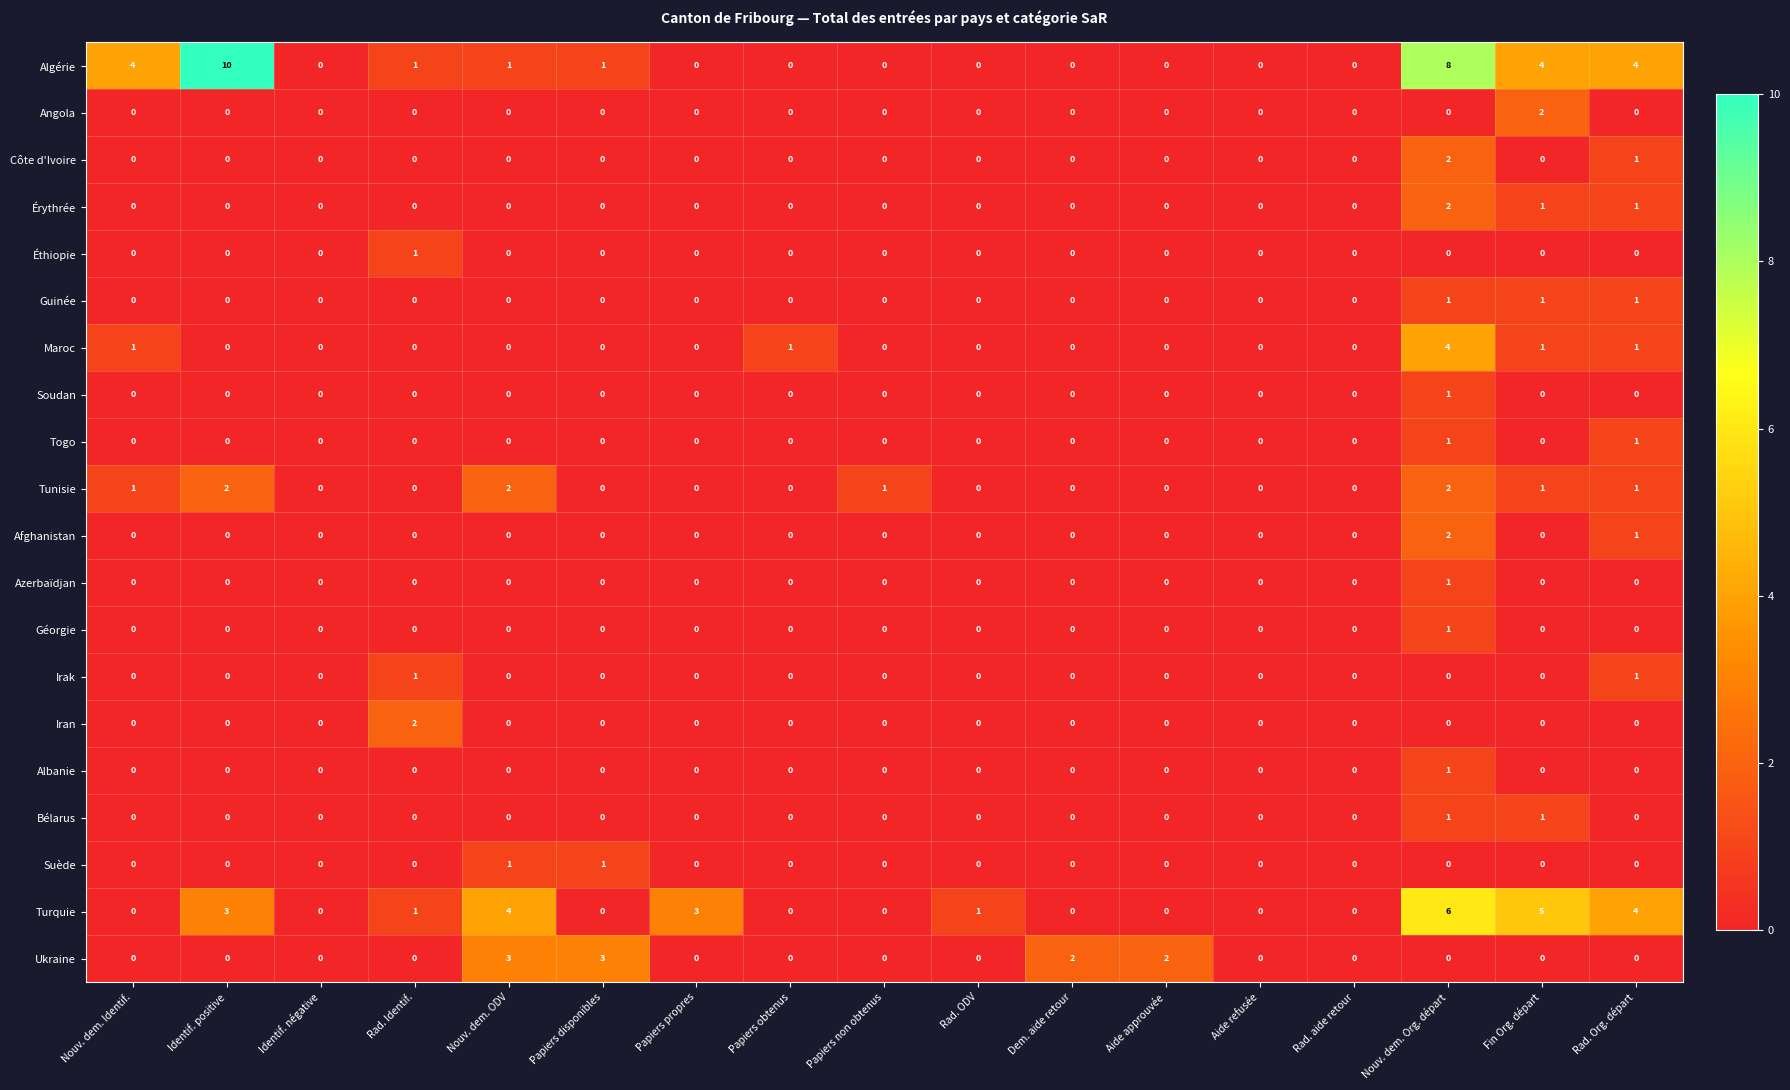

Which series changed the most between Nouv. dem. Identif. and Dem. aide retour?

Algérie